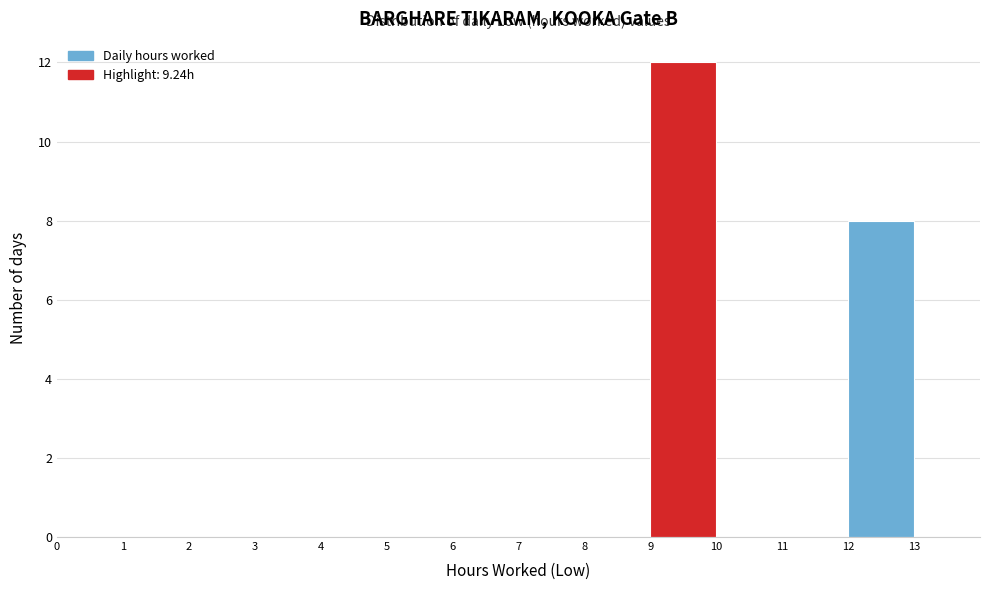

Reading left to right, list every bar in this chart as the range it spans on the x-axis followed by its height. The values are not printed on the chart, so give them approximately, as read against the axis.

0 to 1: 0
1 to 2: 0
2 to 3: 0
3 to 4: 0
4 to 5: 0
5 to 6: 0
6 to 7: 0
7 to 8: 0
8 to 9: 0
9 to 10: 12
10 to 11: 0
11 to 12: 0
12 to 13: 8